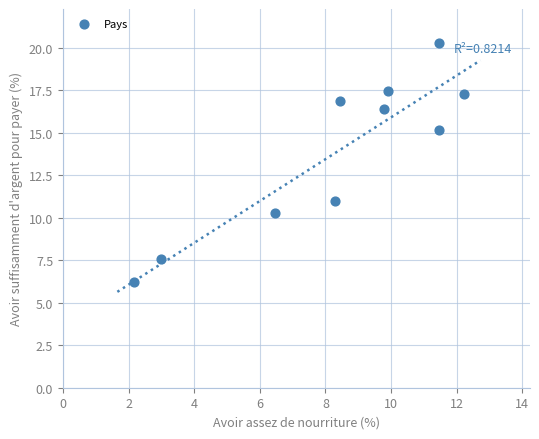

What is the range of Y values (max minus min)?

14.1